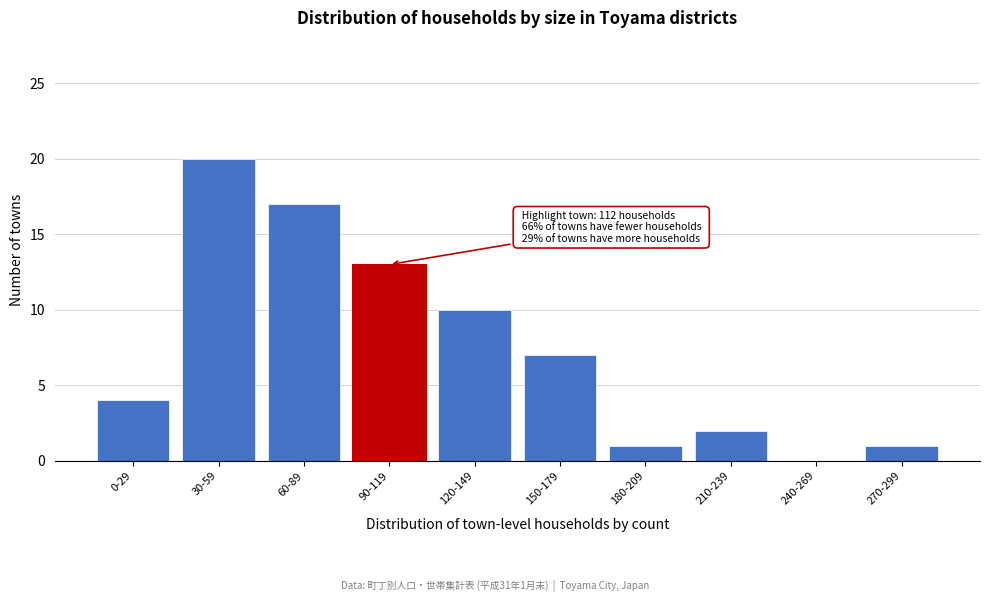

Reading left to right, what are all the values shown in this chart?

0-29=4	30-59=20	60-89=17	90-119=13	120-149=10	150-179=7	180-209=1	210-239=2	240-269=0	270-299=1